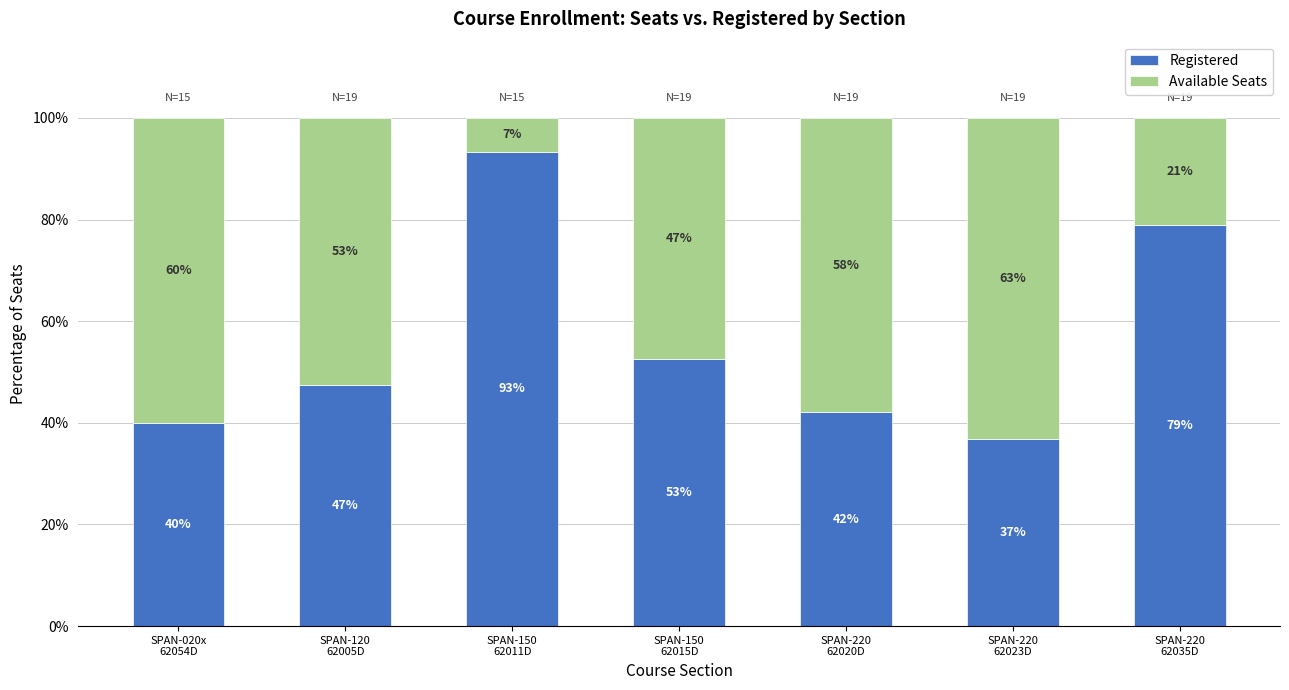

Are the bars horizontal?

No